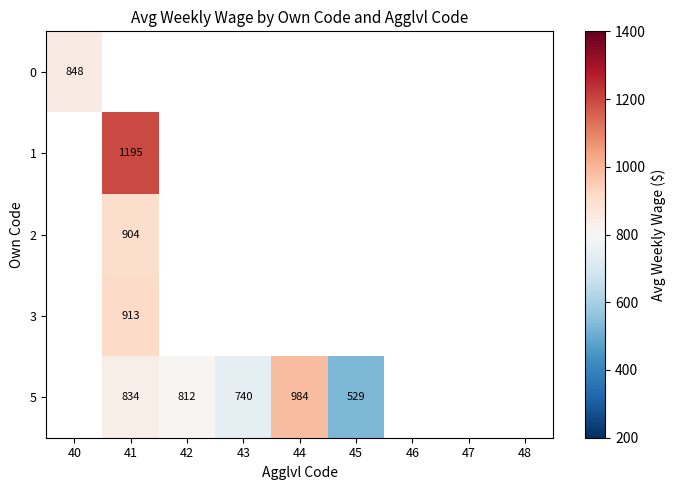

The value of 5 at 44 is 348. True or false?

False